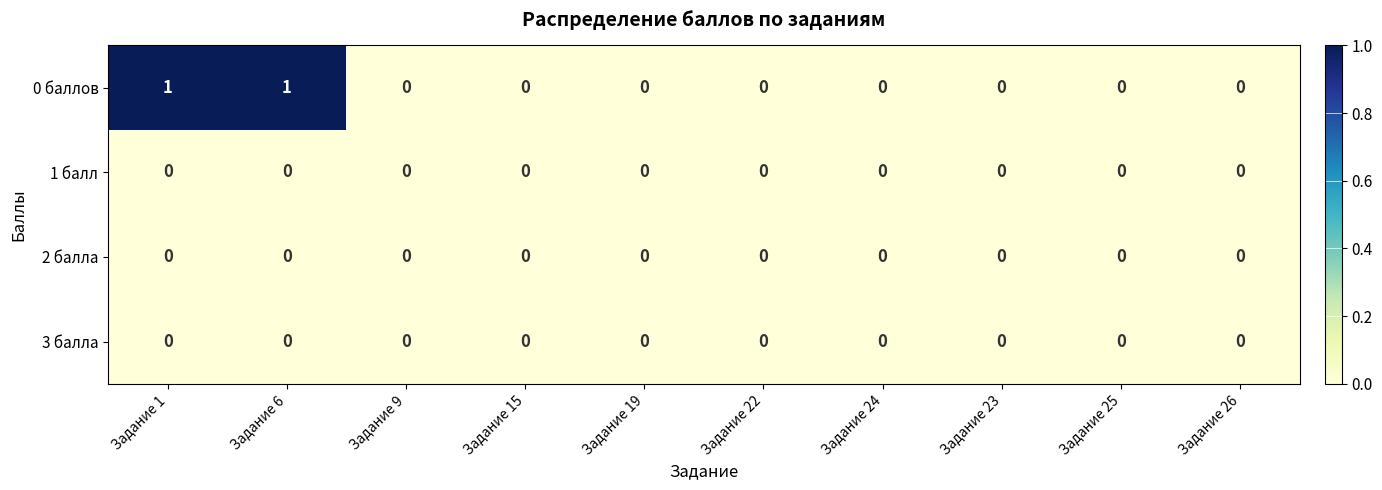

How many distinct data groups are displayed?

4